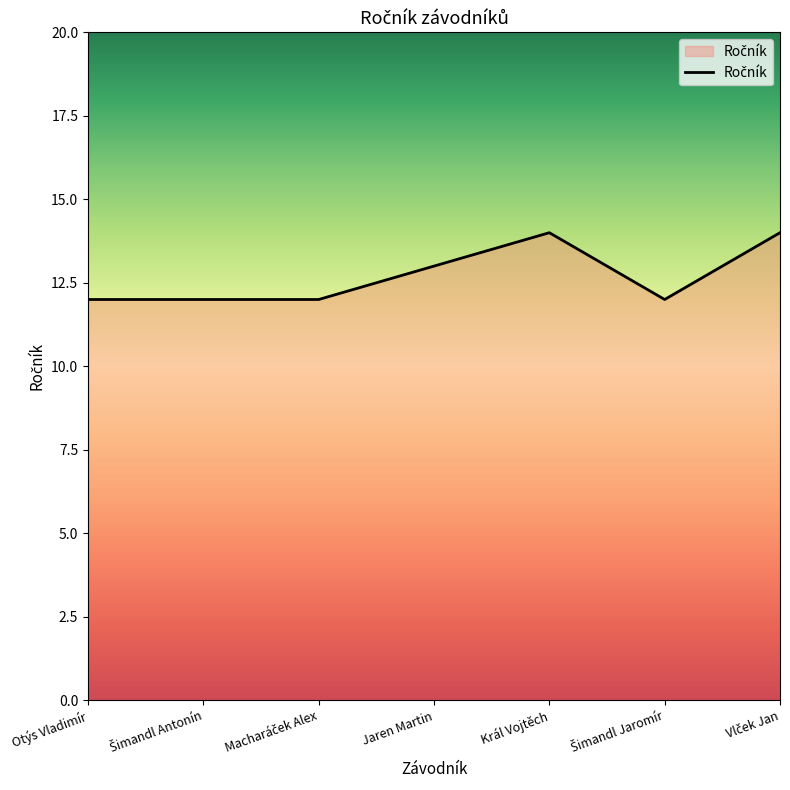

At which label is the value closest to 13?

Jaren Martin